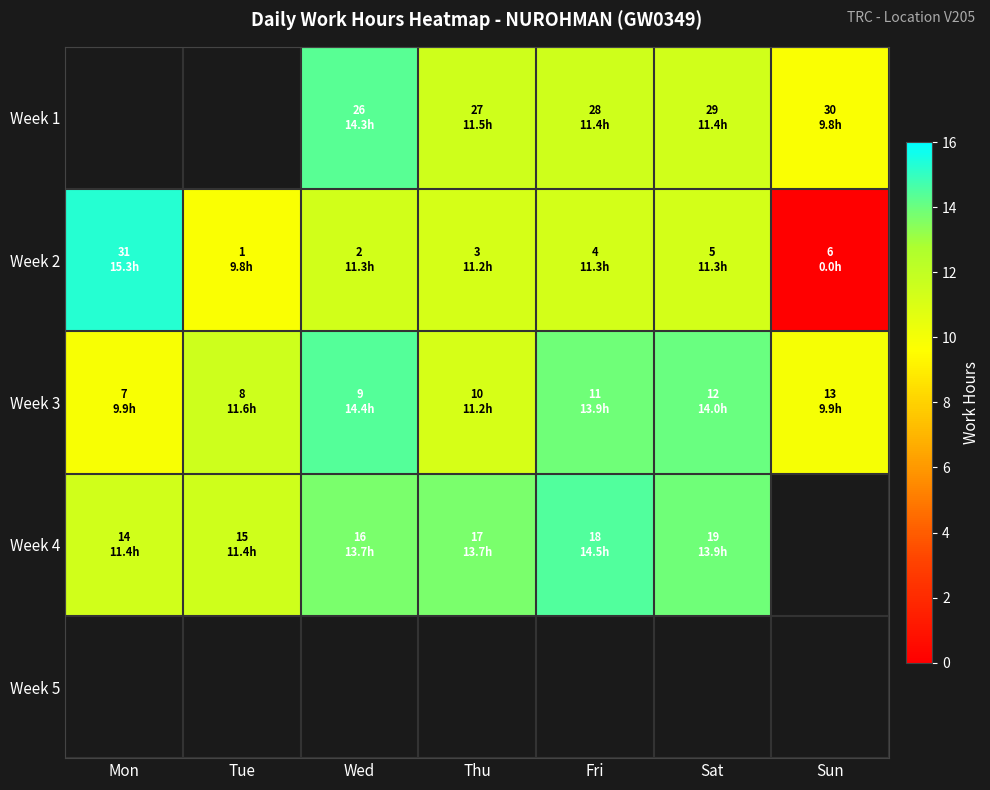

What is the difference between the highest and lowest values at Fri?

3.2